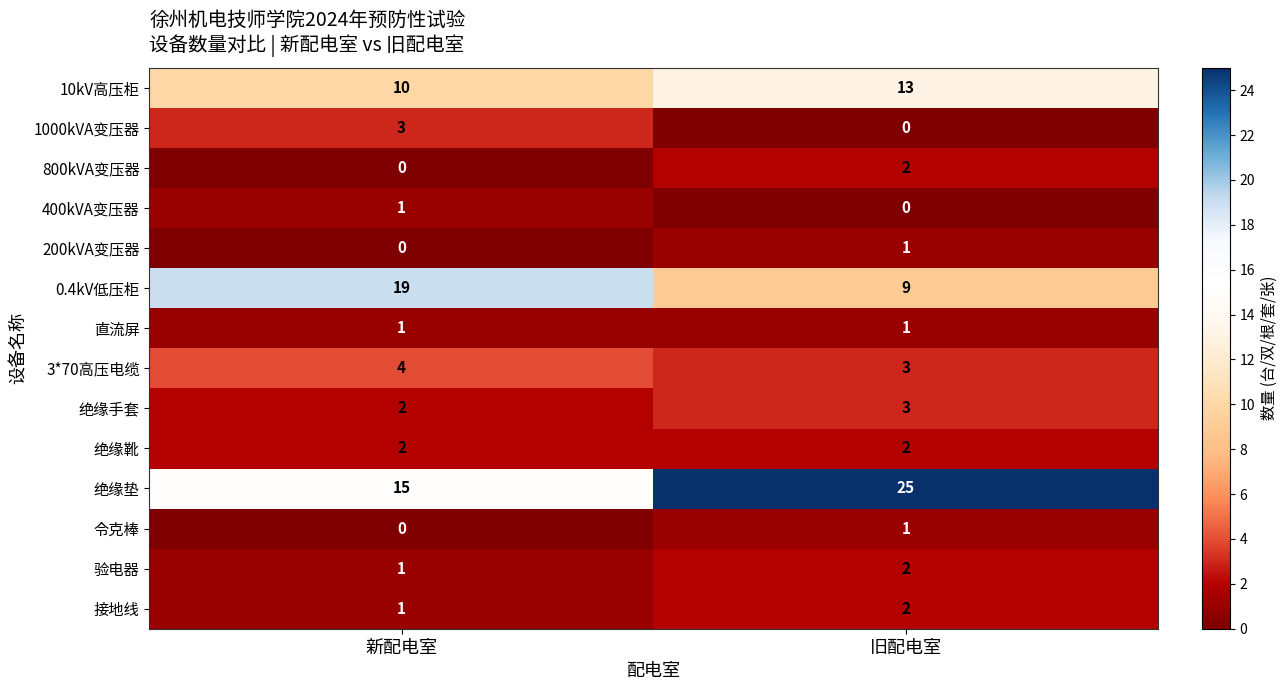

Is the value of 1000kVA变压器 at 新配电室 greater than the value of 绝缘靴 at 新配电室?

Yes